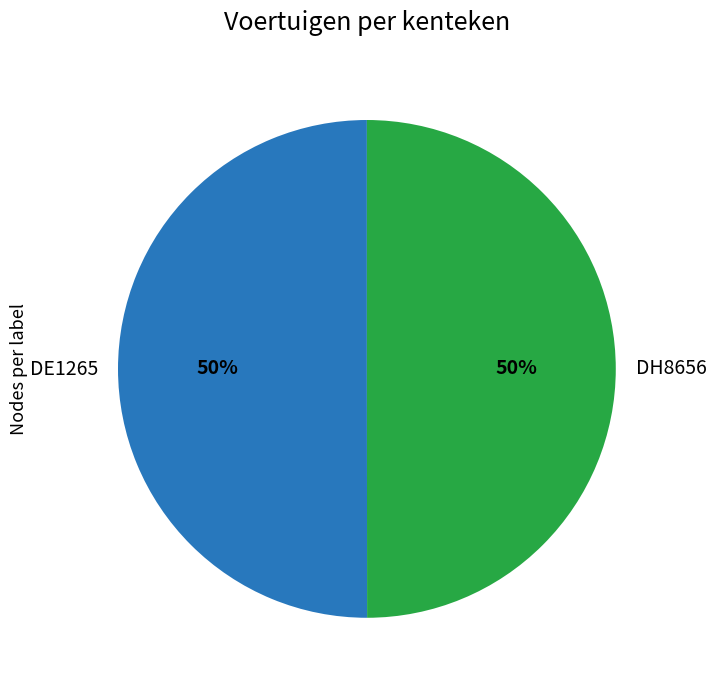

What is the ratio of the value at DE1265 to the value at DH8656?

1.0